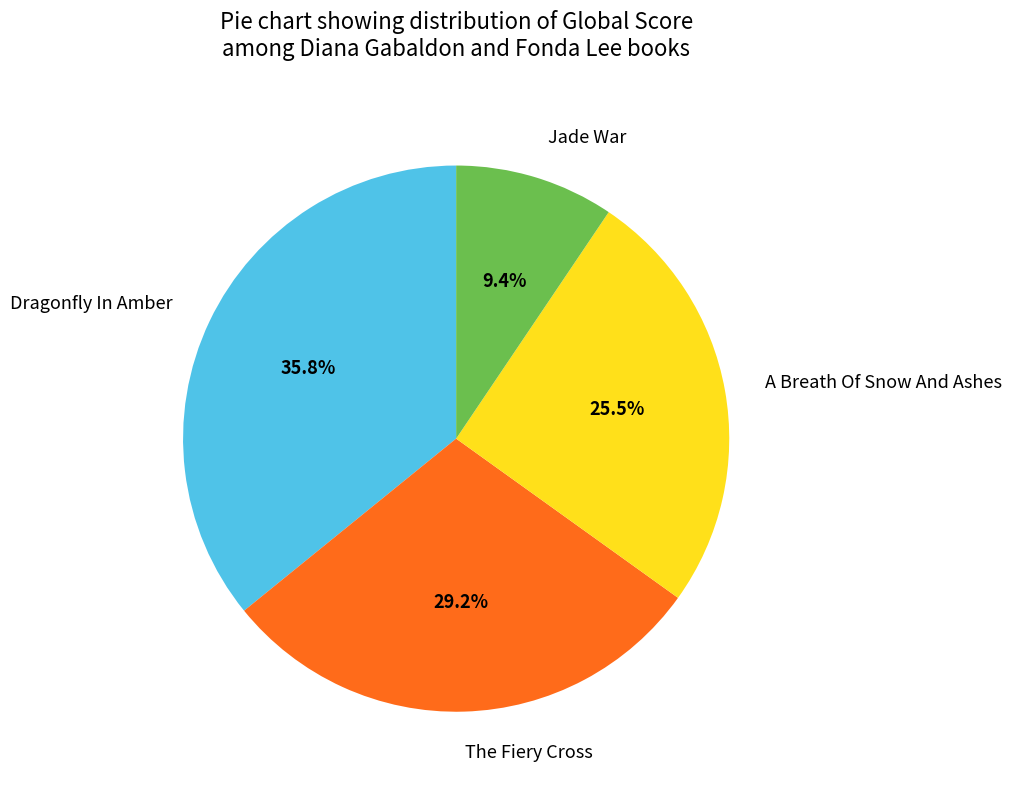

Is it true that The Fiery Cross is 29% of the pie?

True